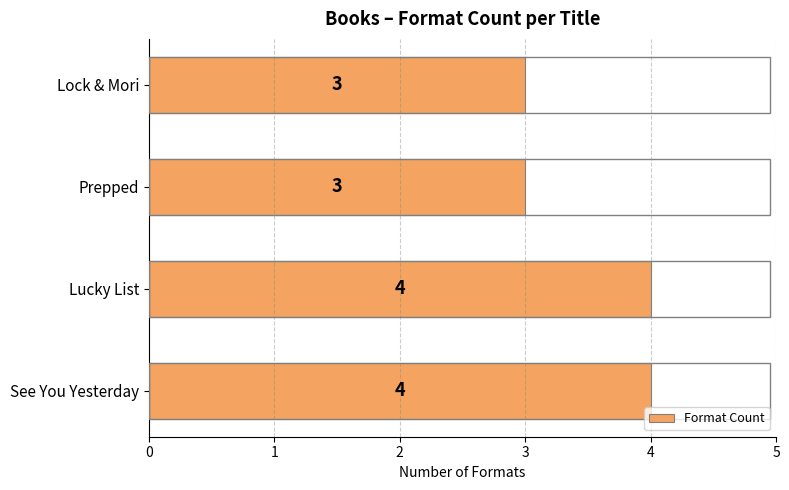

How many values are below 4?

2